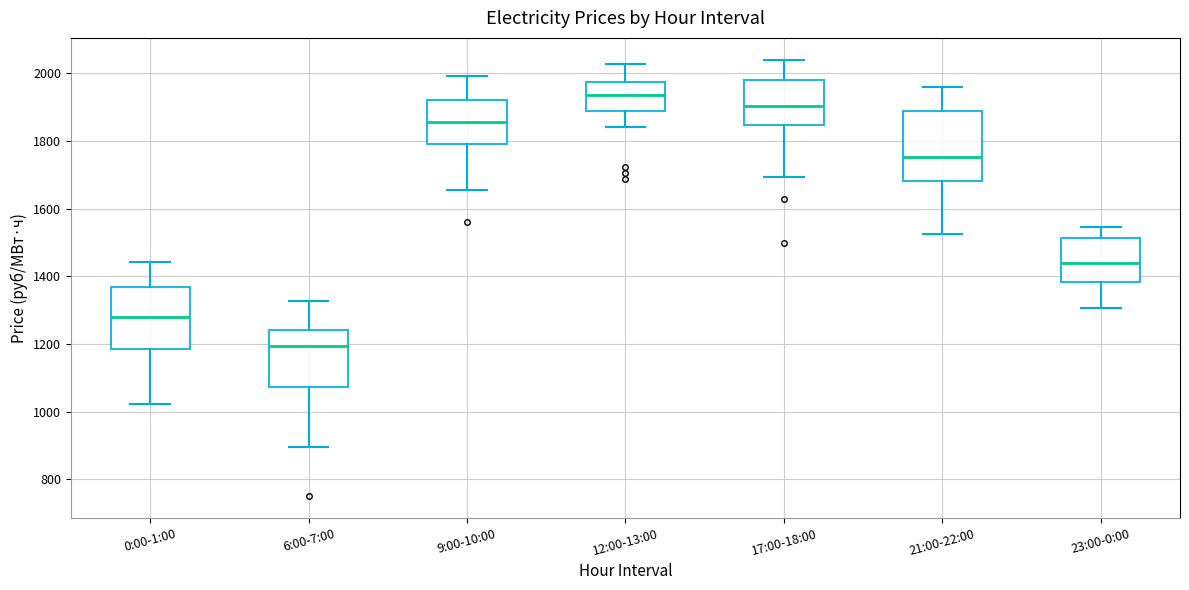

Reading left to right, transcribe this box plot: for each box, give where its median line is, the range the box spans, and where its two whiskers end, as read against the y-axis. The values are not printed on the chart, so give them approximately, as read against the axis.

0:00-1:00: median 1280, box 1180 to 1360, whiskers 1020 to 1440
6:00-7:00: median 1200, box 1080 to 1240, whiskers 900 to 1320
9:00-10:00: median 1860, box 1800 to 1920, whiskers 1660 to 2000
12:00-13:00: median 1940, box 1880 to 1980, whiskers 1840 to 2020
17:00-18:00: median 1900, box 1840 to 1980, whiskers 1700 to 2040
21:00-22:00: median 1760, box 1680 to 1900, whiskers 1520 to 1960
23:00-0:00: median 1440, box 1380 to 1520, whiskers 1300 to 1540